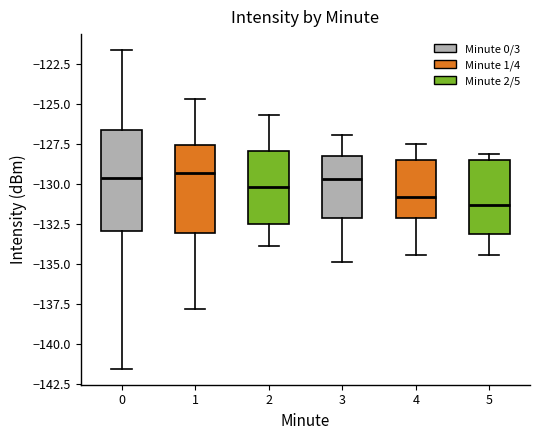

Comparing the boxes themselves (not the whiskers), which one is the tallest?

0